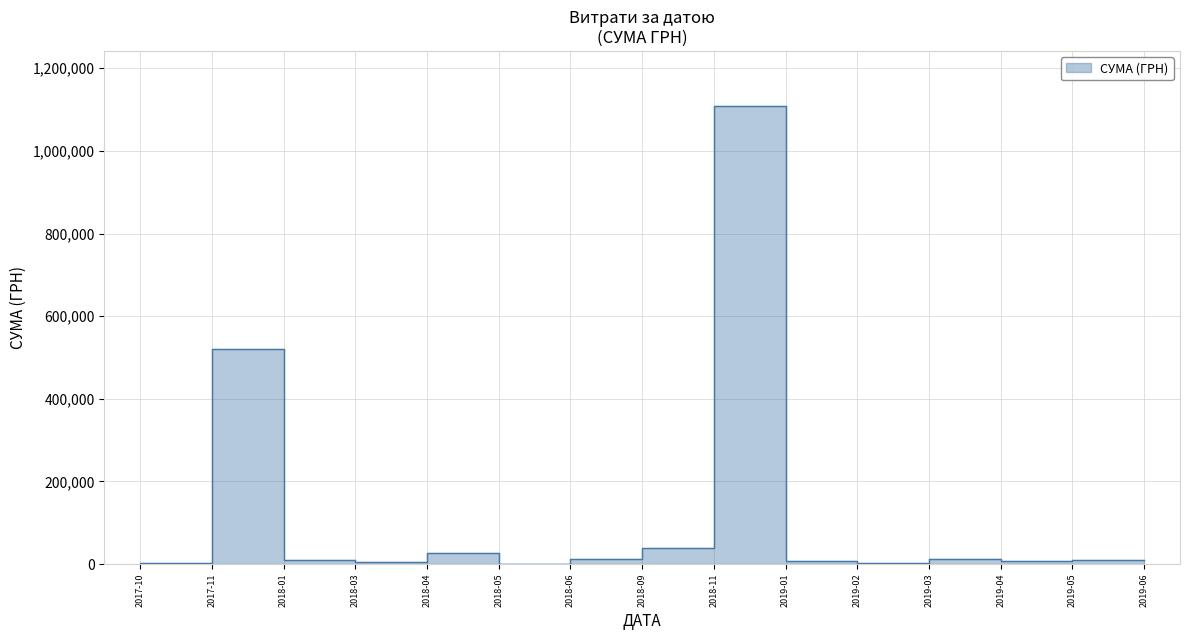

Where is the data nearest to the value 545970?

02.01.2018